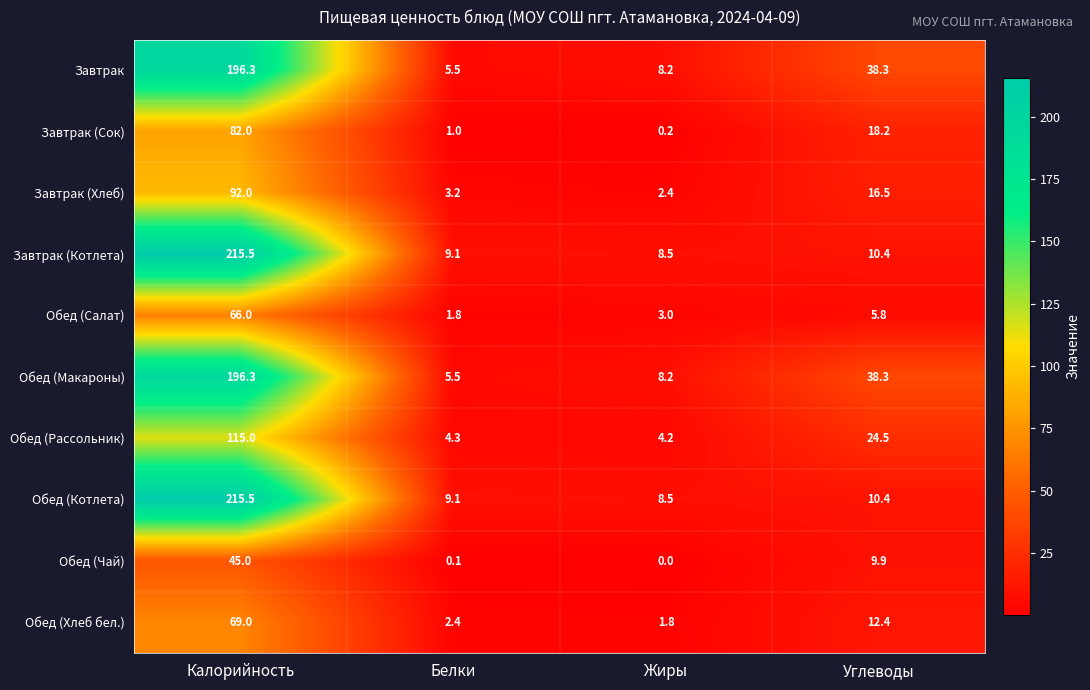

What is the difference between the Завтрак values at Углеводы and Калорийность?

158.0